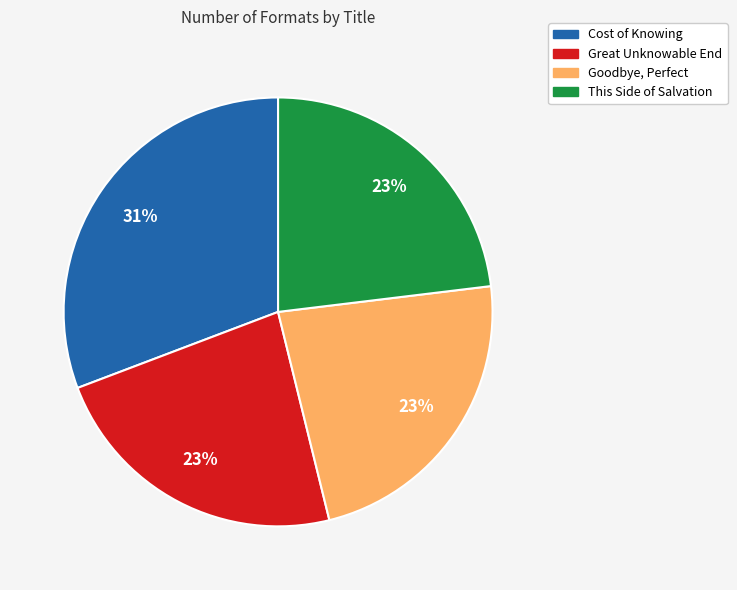

To the nearest percent, what percentage of the pie is Cost of Knowing?

31%